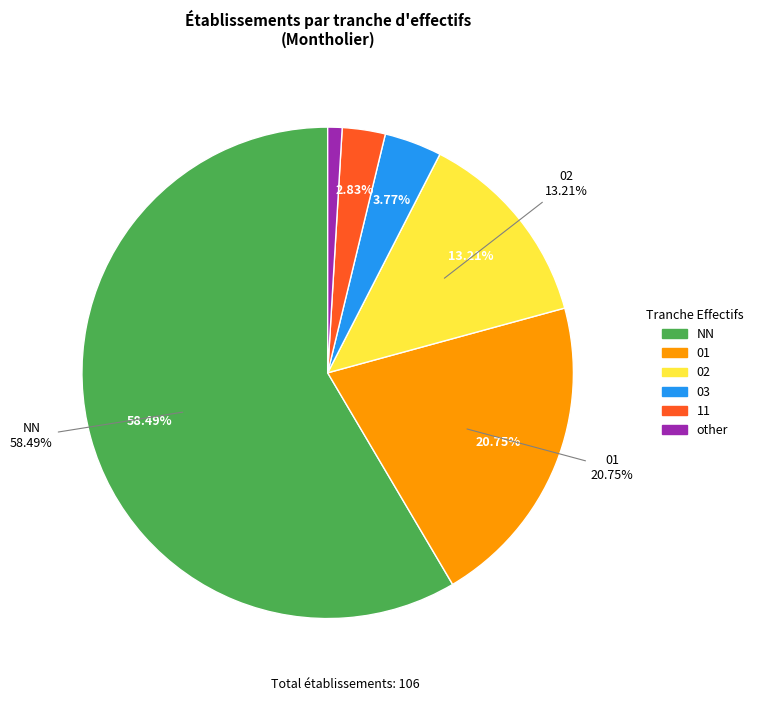

What is the largest slice in the pie chart?

NN